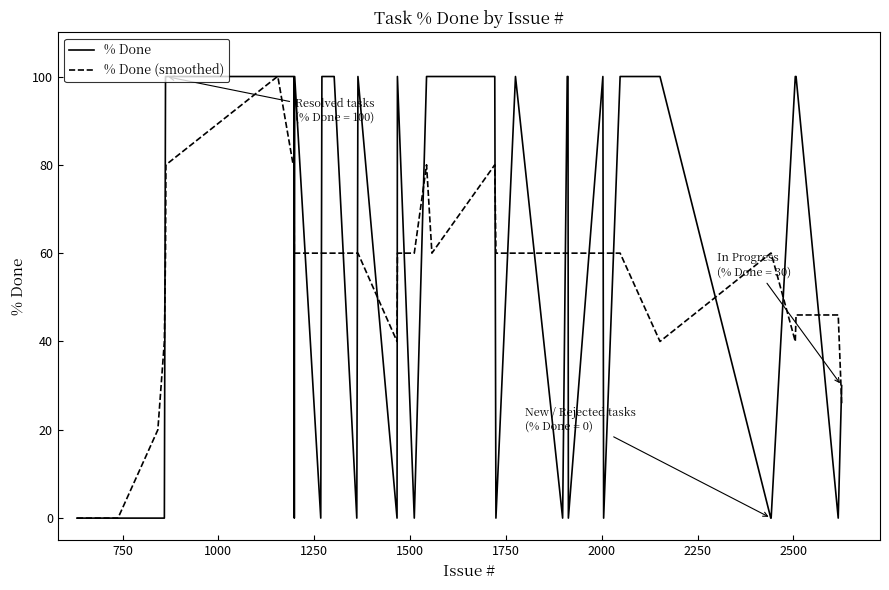

Reading left to right, list all the values displayed in this chart.

% Done: 0	0	0	0	0	100	100	100	100	100	100	0	100	0	100	100	0	100	0	100	0	100	100	100	0	100	0	100	100	0	100	0	100	100	0	0	100	100	0	30
% Done (smoothed): 0	0	0	20	40	60	80	100	100	80	80	60	60	60	60	60	60	60	40	60	60	80	60	80	60	60	60	60	60	60	60	60	60	40	60	60	40	46	46	26